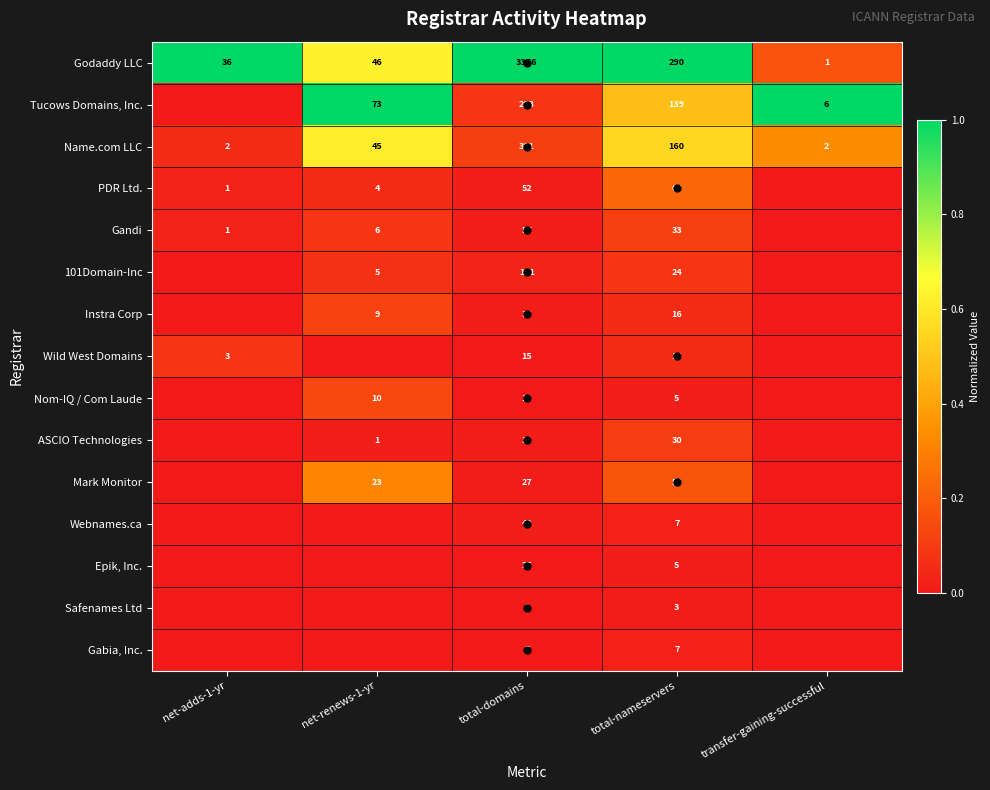

The PDR Ltd. series shows 4 at net-renews-1-yr. True or false?

True